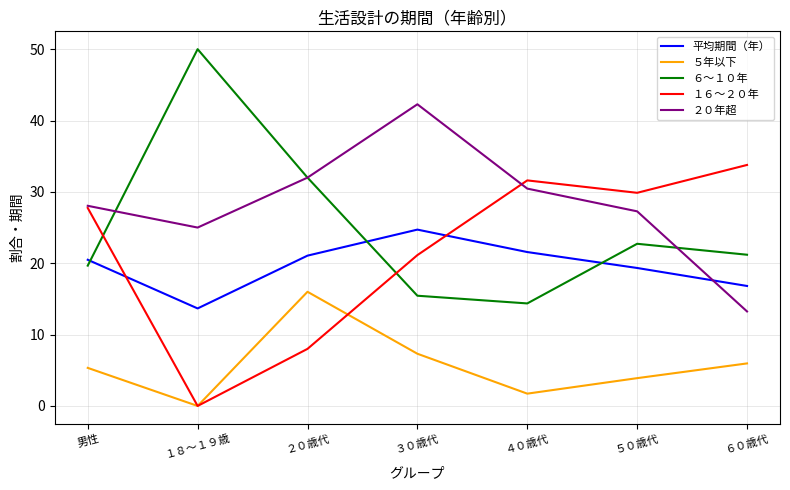

Does the chart have visible grid lines?

Yes